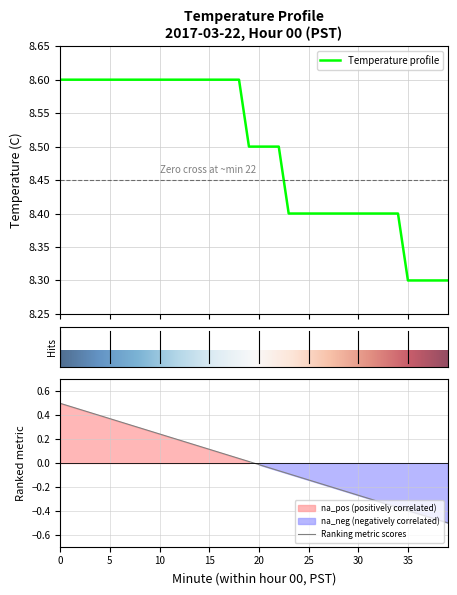

What is the value of the 34th point from the left?

8.4